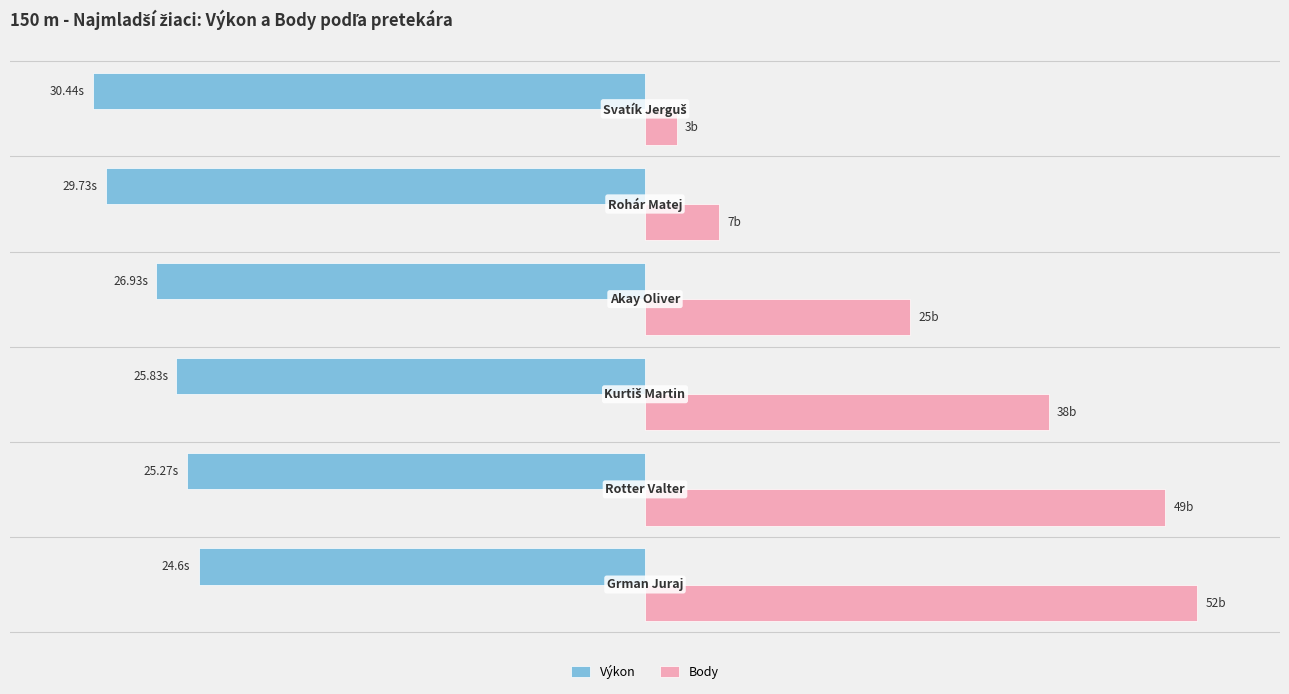

List the series in order of their overall mean, highest first.

Body, Výkon